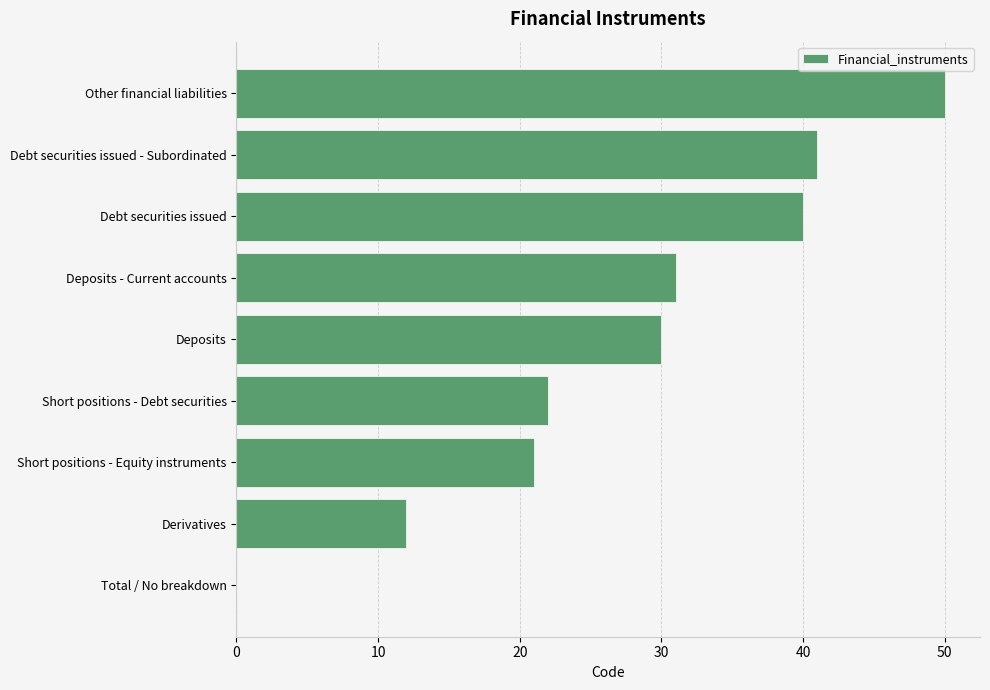

Where is the data nearest to the value 25?

Short positions - Debt securities